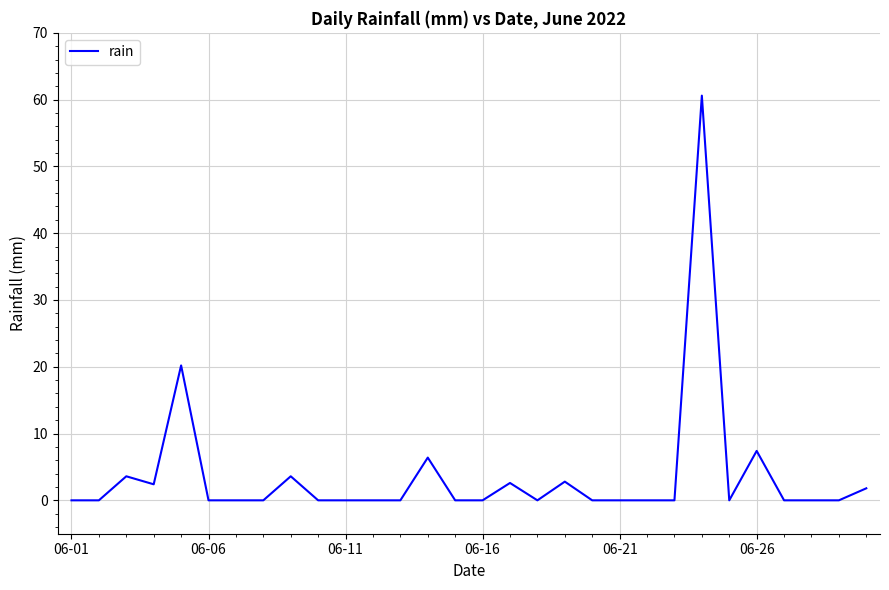

What is the average value?

3.7